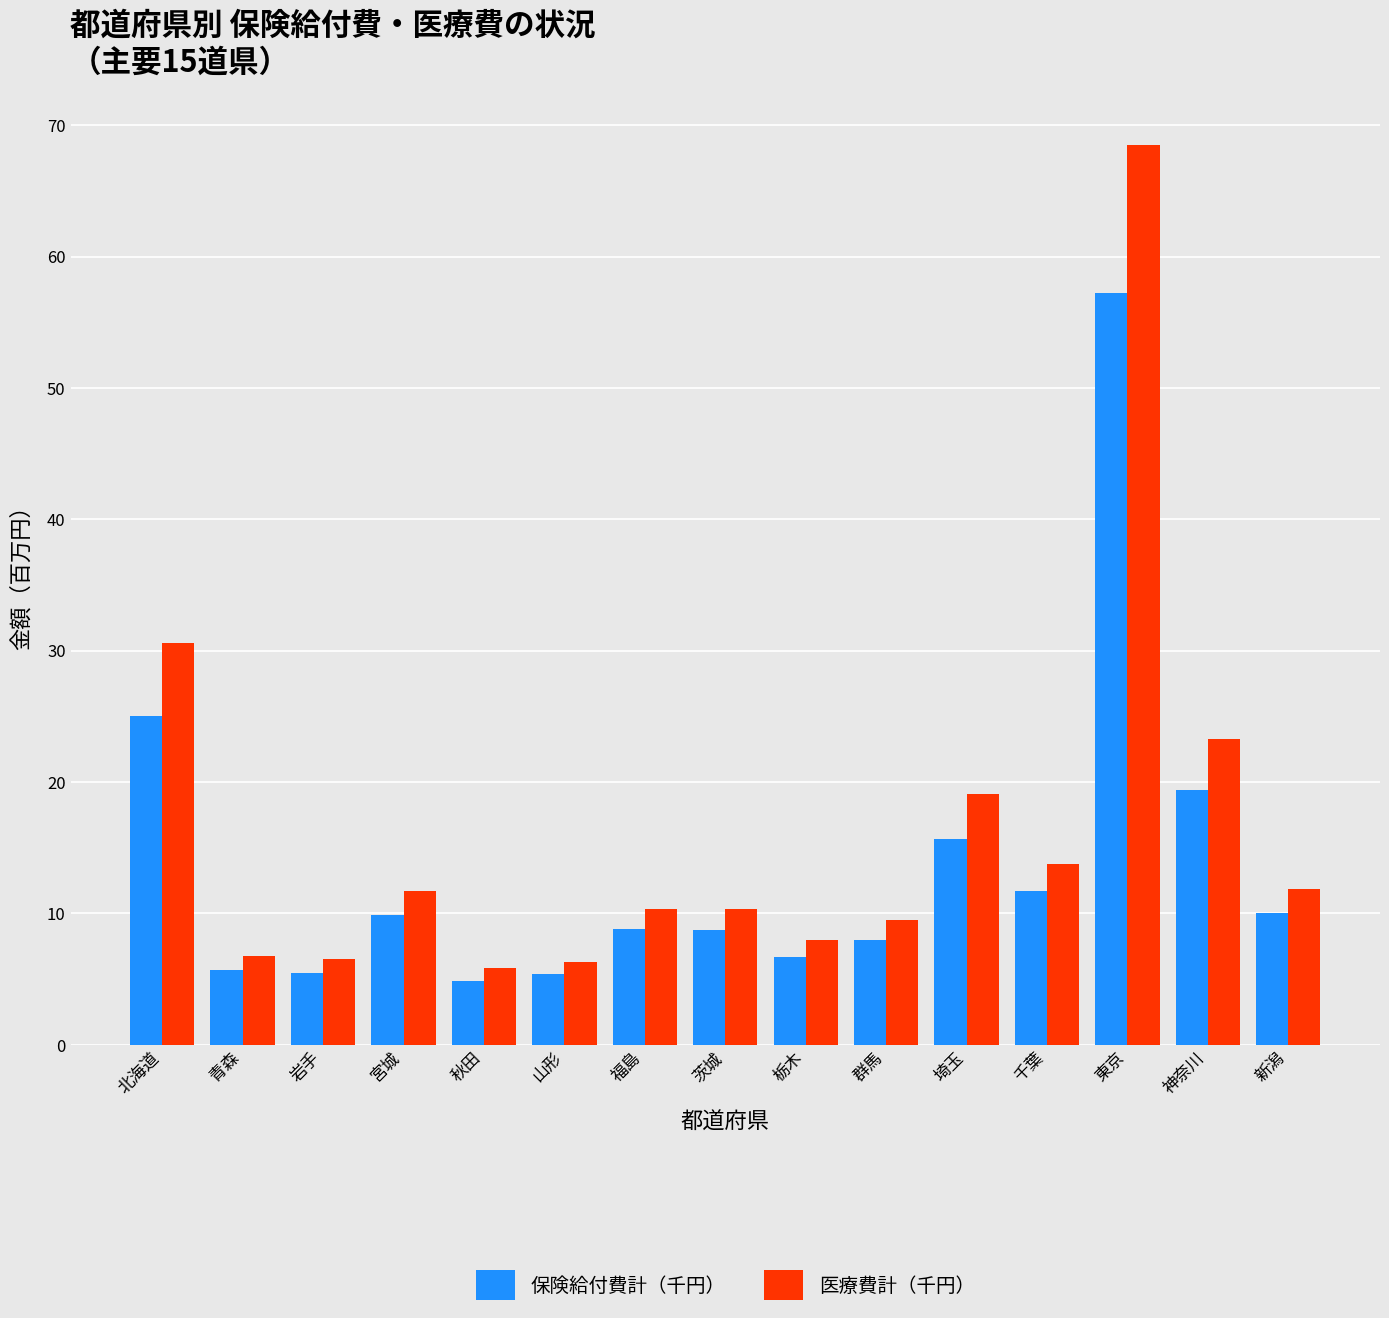

What is the difference between the maximum and second lowest values in the 医療費計（千円） series?

62.2